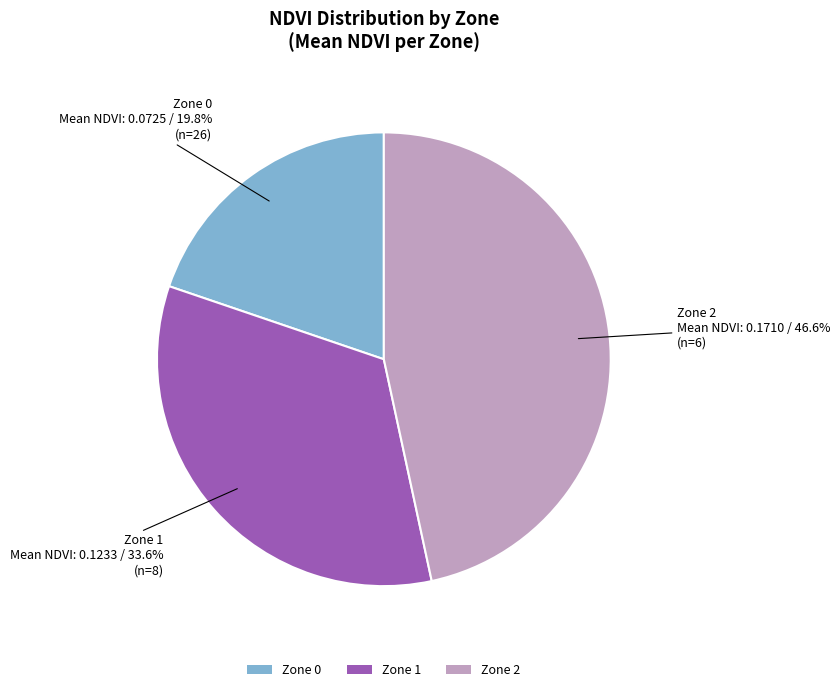

What percentage is the Zone 1 slice, to the nearest percent?

34%